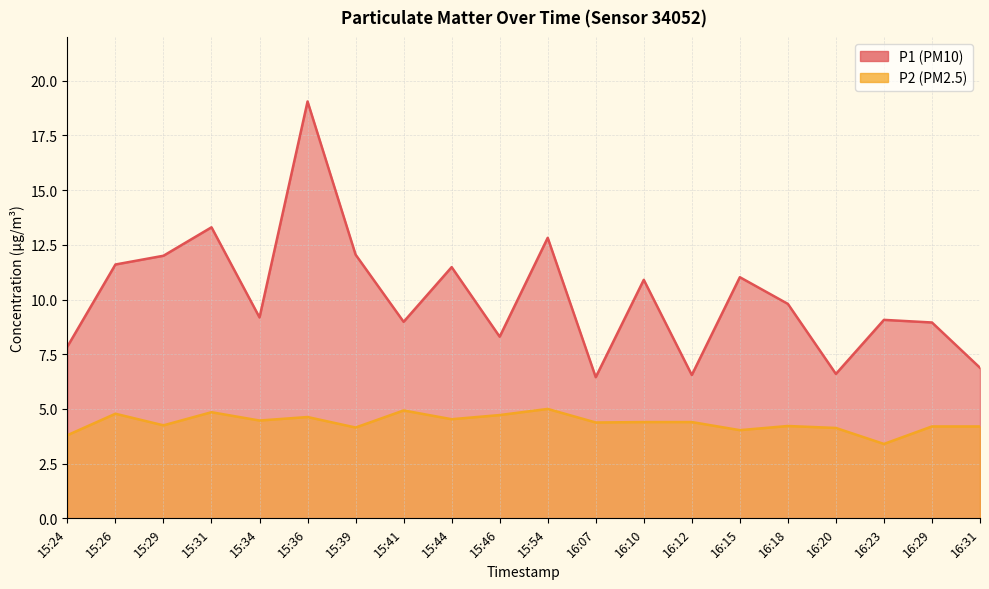

Where is the first local minimum for P1?

15:34